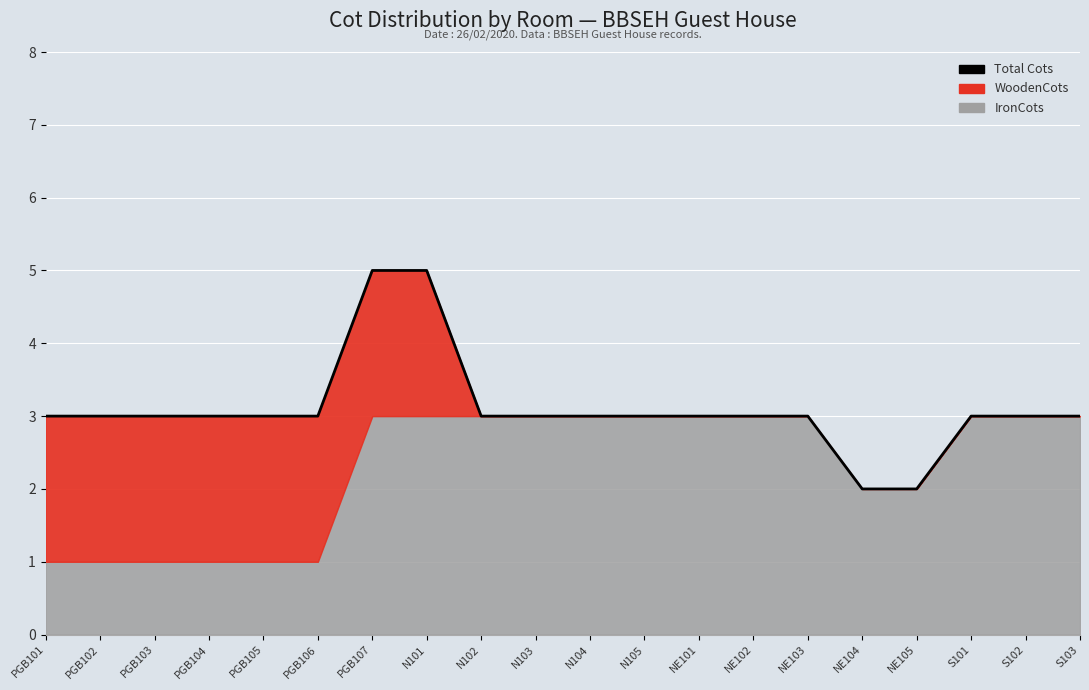

What position from the left is S102?

19